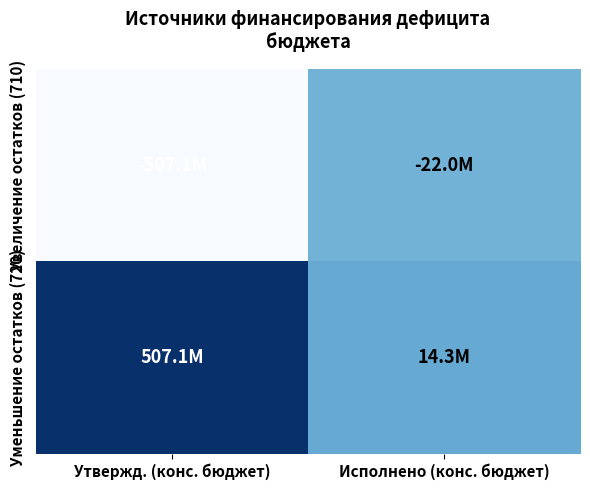

Between Исполнено (конс. бюджет) and Утвержд. (конс. бюджет), which is larger?

Исполнено (конс. бюджет)